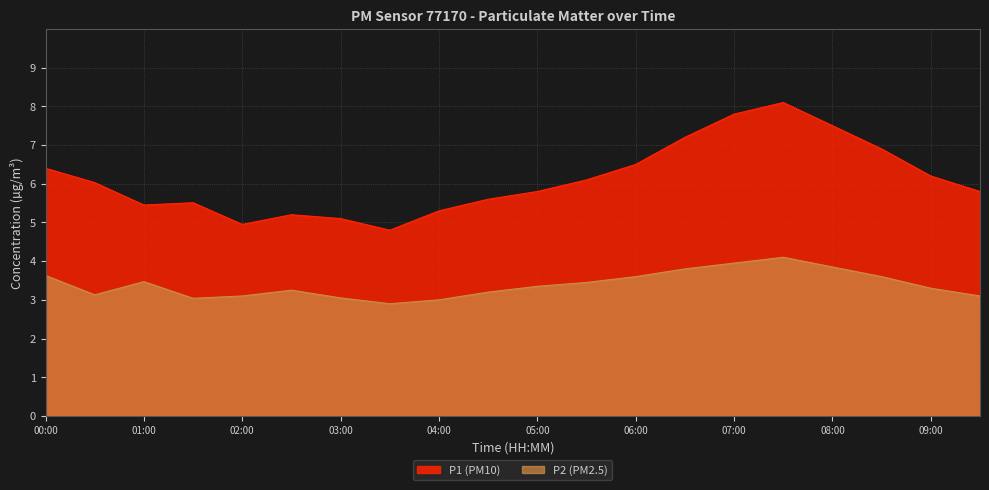

What are all the series names shown in the legend?

P1 (PM10), P2 (PM2.5)